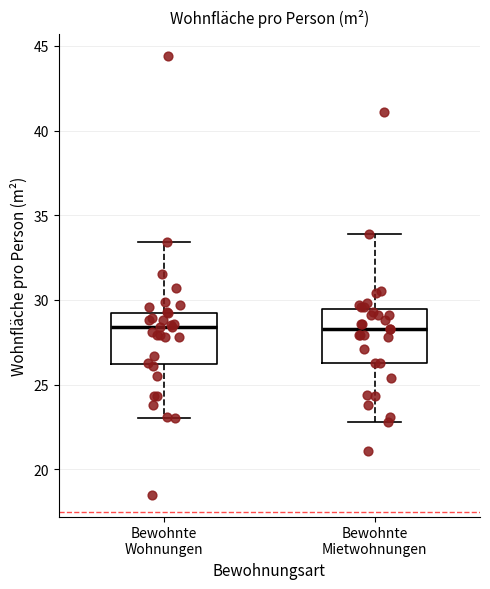

Reading left to right, read every box against the y-axis: the position of its median line, the range the box covers, and the ends of its whiskers. The values are not printed on the chart, so give them approximately, as read against the axis.

Bewohnte Wohnungen: median 28.5, box 26.0 to 29.5, whiskers 23.0 to 33.5
Bewohnte Mietwohnungen: median 28.5, box 26.5 to 29.5, whiskers 23.0 to 34.0